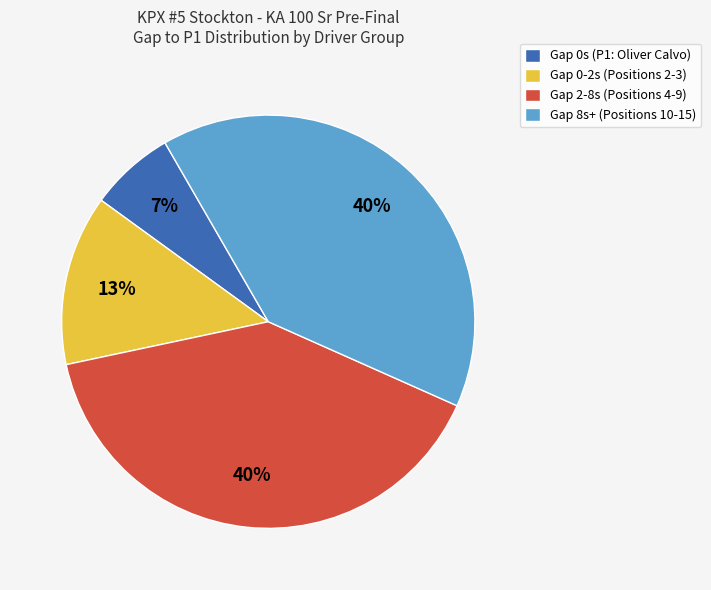

Between Gap 8s+ (Positions 10-15) and Gap 0s (P1: Oliver Calvo), which is larger?

Gap 8s+ (Positions 10-15)